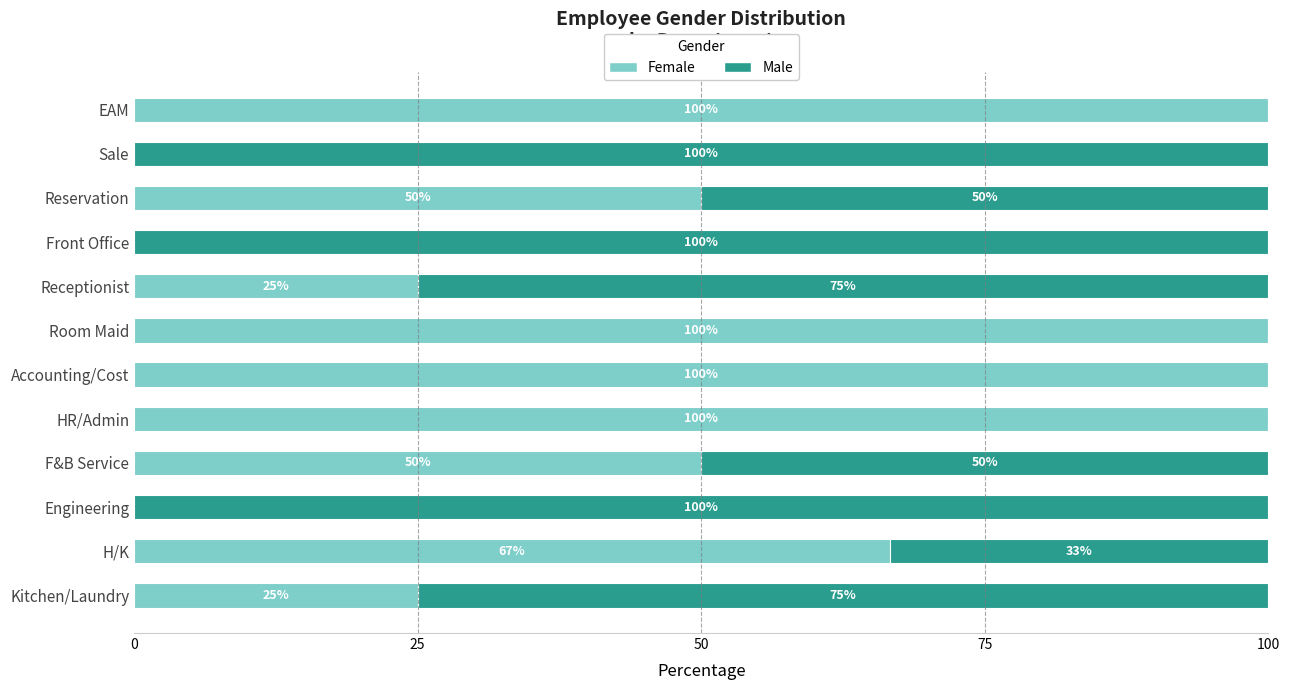

What value does the Female series have at Kitchen/Laundry?

25.0